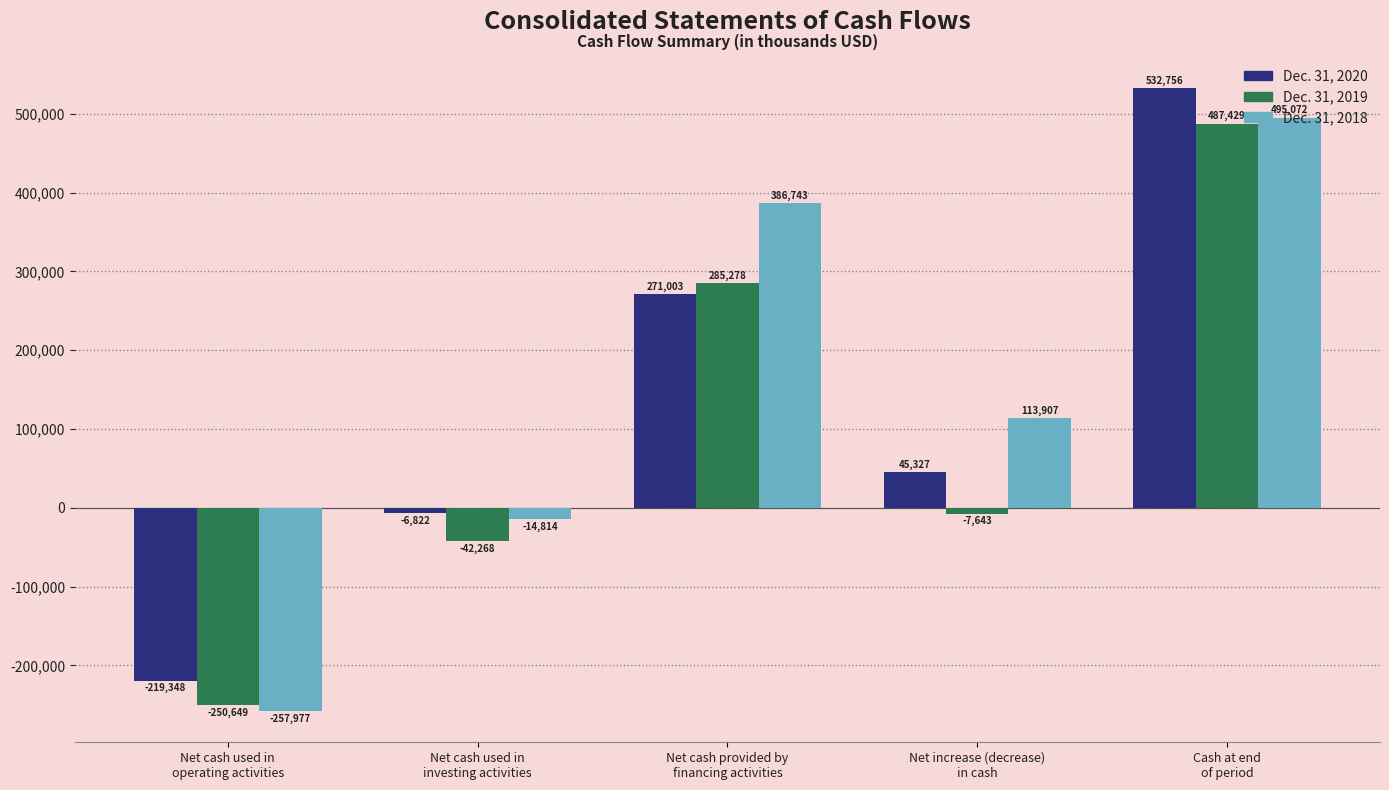

What are all the series names shown in the legend?

Dec. 31, 2020, Dec. 31, 2019, Dec. 31, 2018